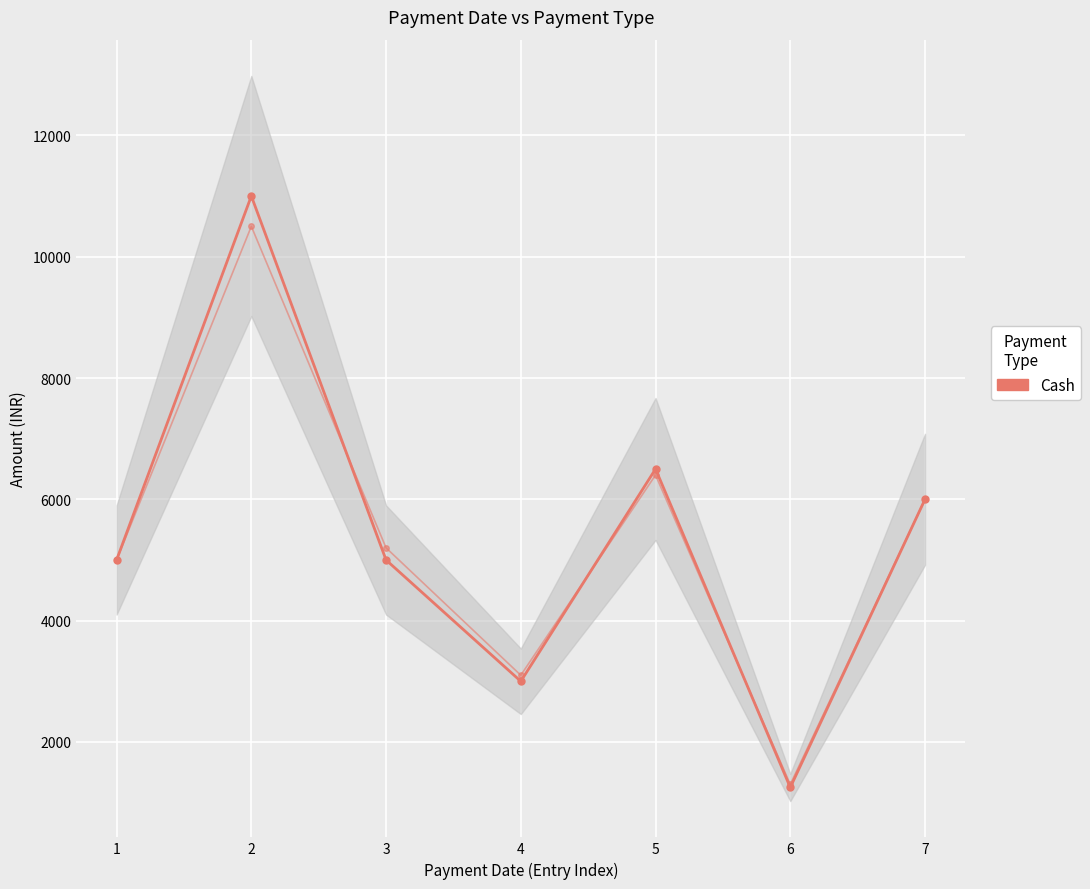

What is the sum of all values?

37750